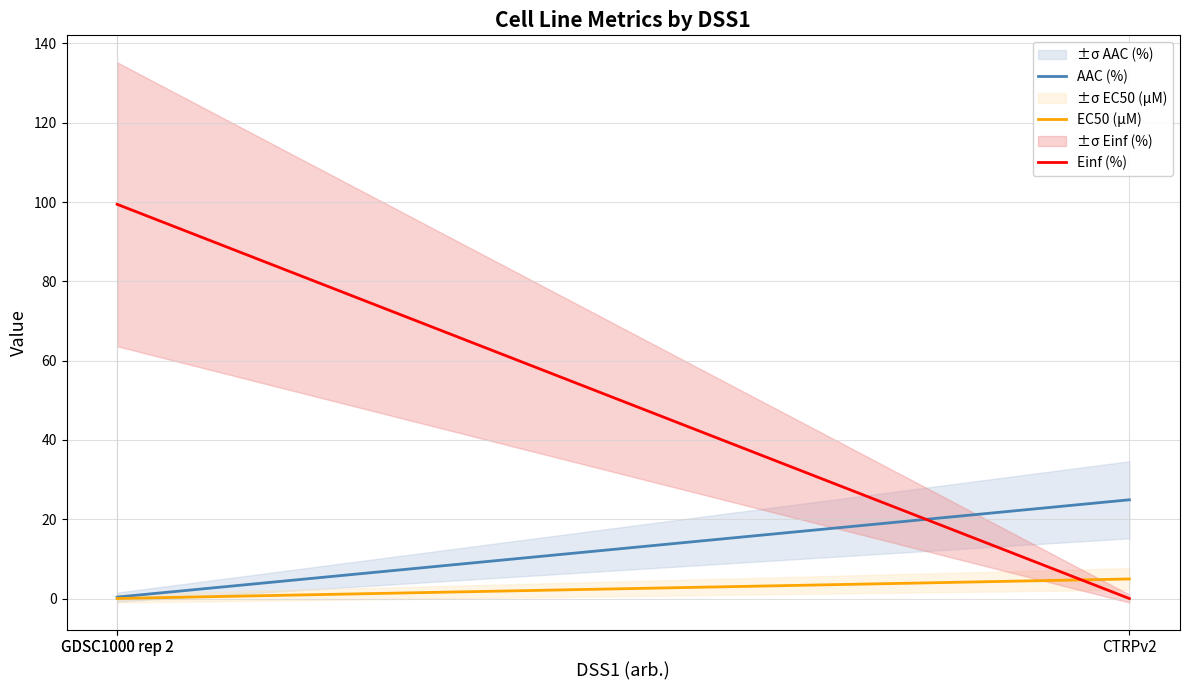

What is the maximum value for EC50 (µM)?

4.9